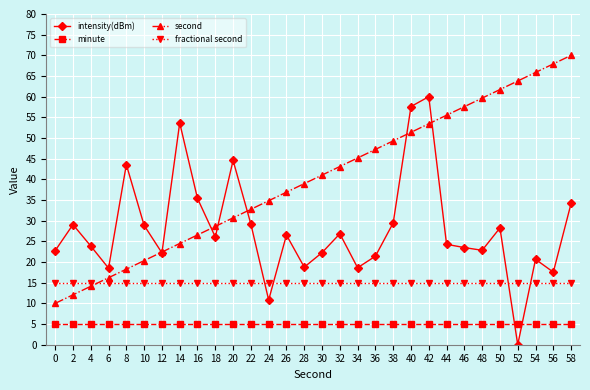

True or false: second has a value of 21.4 at 22.

False